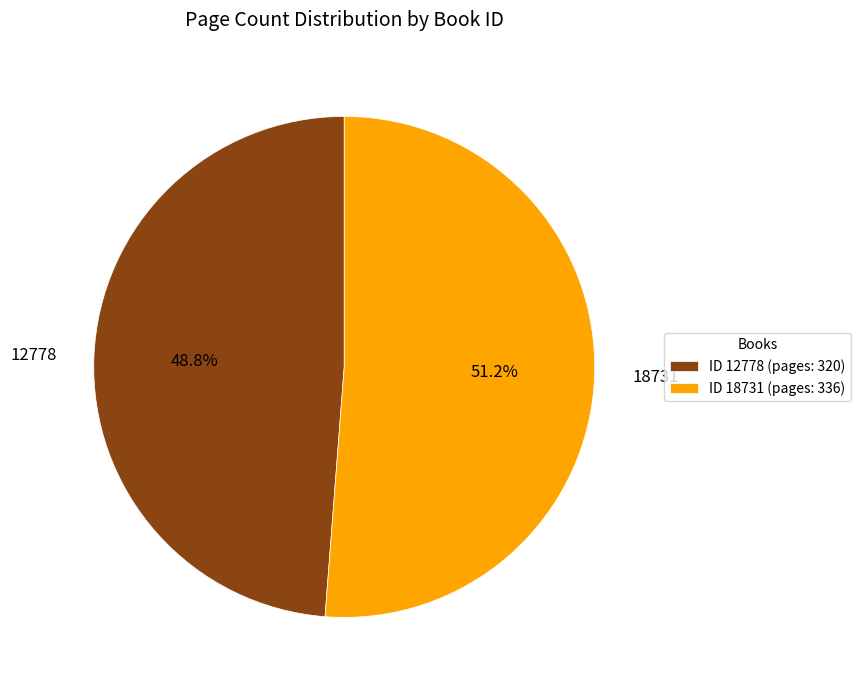

Between 12778 and 18731, which is larger?

18731